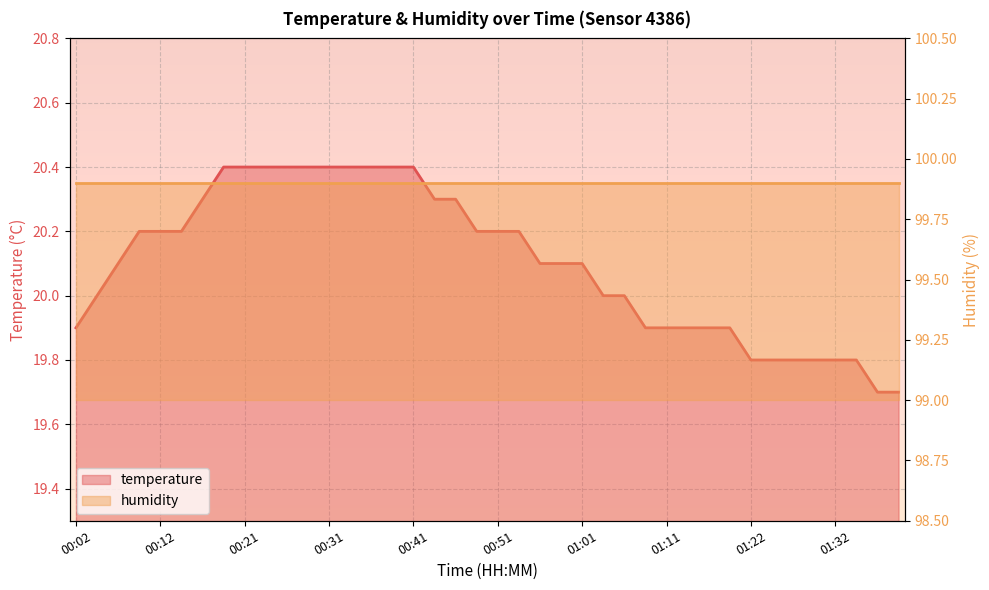

What is the greatest value displayed?

20.4